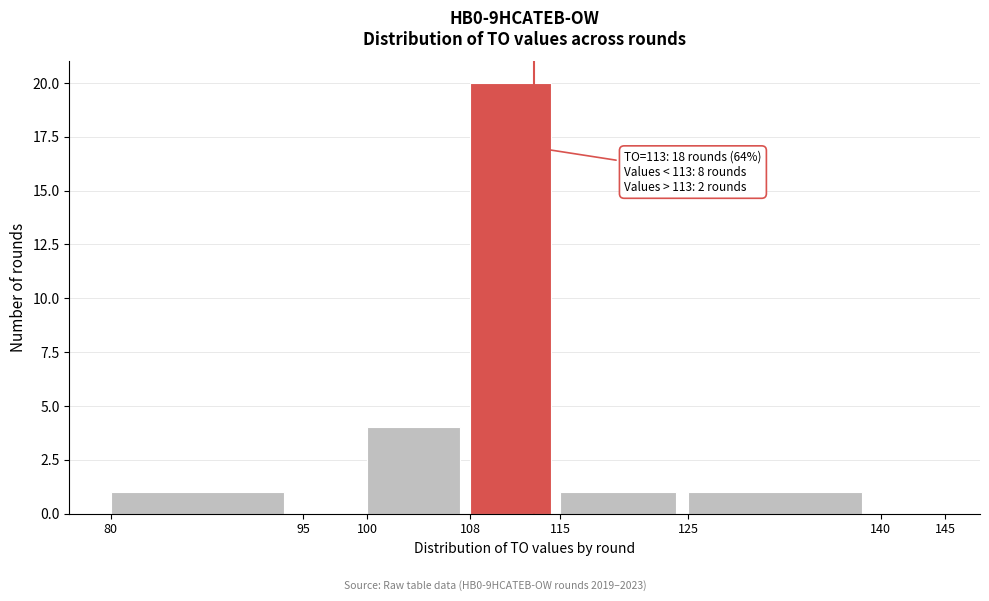

Which range on the x-axis has the tallest bar?

108 to 115